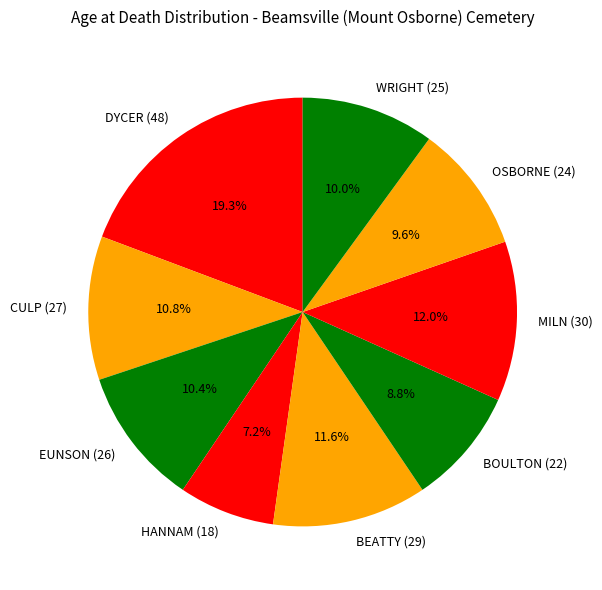

What percentage is the BEATTY (29) slice, to the nearest percent?

12%